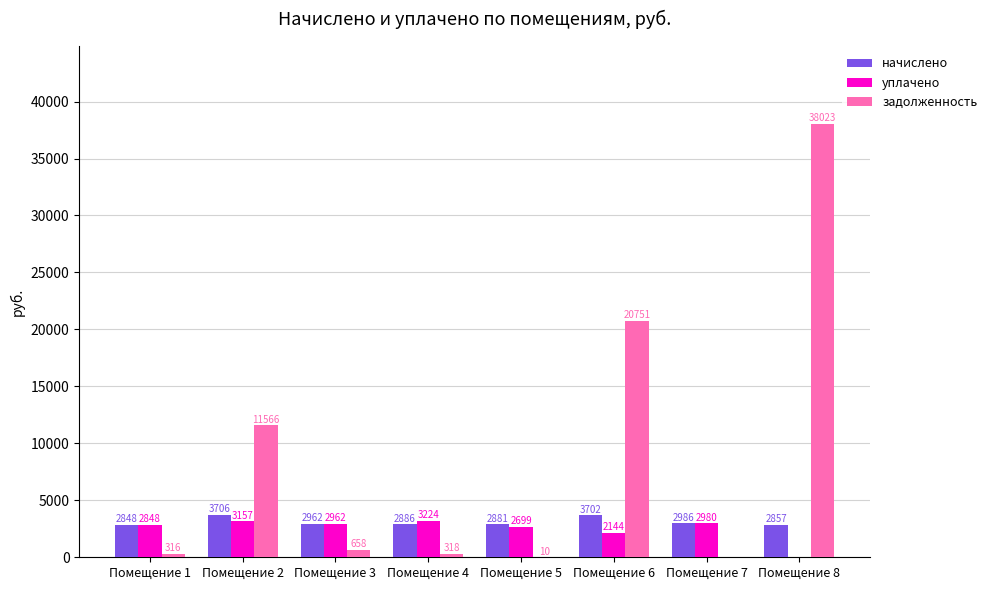

What is the total value across all series at Помещение 4?

6427.4